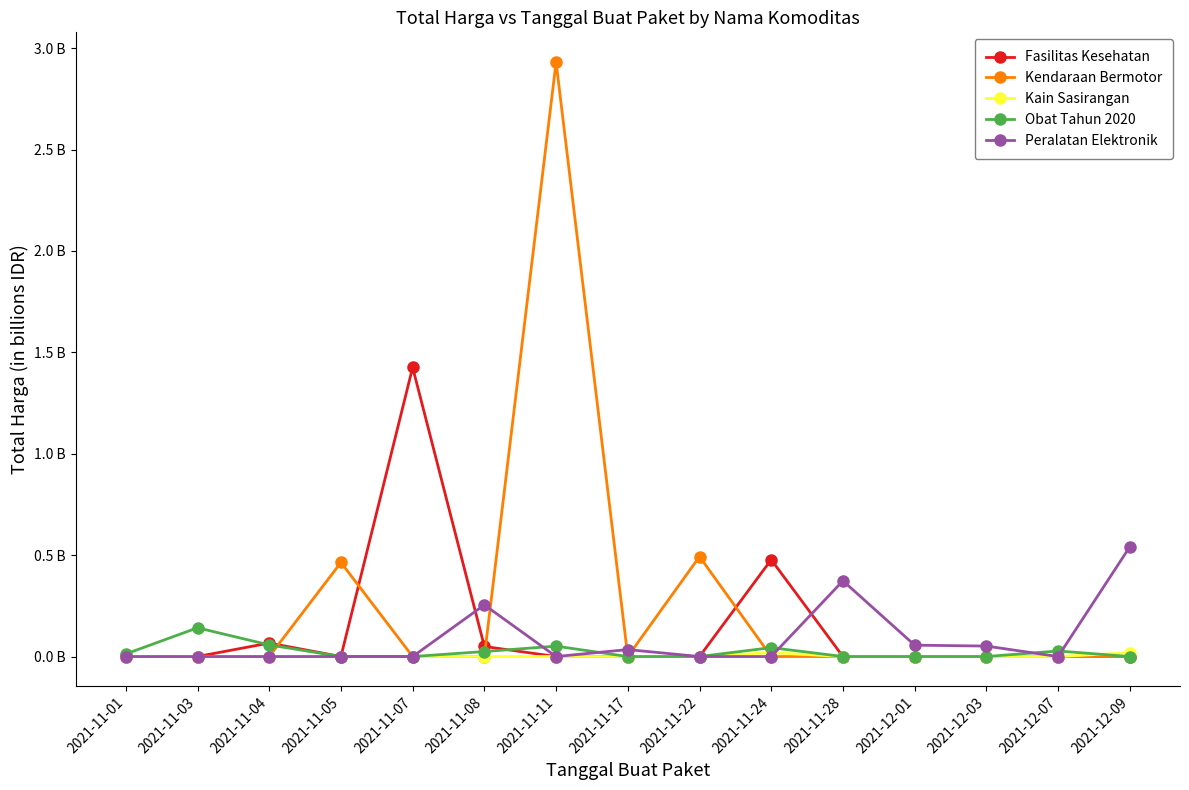

Reading left to right, extract all data points from this chart.

Fasilitas Kesehatan: 2021-11-01=0.0	2021-11-03=0.0	2021-11-04=0.1	2021-11-05=0.0	2021-11-07=1.4	2021-11-08=0.0	2021-11-11=0.0	2021-11-17=0.0	2021-11-22=0.0	2021-11-24=0.5	2021-11-28=0.0	2021-12-01=0.0	2021-12-03=0.0	2021-12-07=0.0	2021-12-09=0.0
Kendaraan Bermotor: 2021-11-01=0.0	2021-11-03=0.0	2021-11-04=0.0	2021-11-05=0.5	2021-11-07=0.0	2021-11-08=0.0	2021-11-11=2.9	2021-11-17=0.0	2021-11-22=0.5	2021-11-24=0.0	2021-11-28=0.0	2021-12-01=0.0	2021-12-03=0.0	2021-12-07=0.0	2021-12-09=0.0
Kain Sasirangan: 2021-11-01=0.0	2021-11-03=0.0	2021-11-04=0.0	2021-11-05=0.0	2021-11-07=0.0	2021-11-08=0.0	2021-11-11=0.0	2021-11-17=0.0	2021-11-22=0.0	2021-11-24=0.0	2021-11-28=0.0	2021-12-01=0.0	2021-12-03=0.0	2021-12-07=0.0	2021-12-09=0.0
Obat Tahun 2020: 2021-11-01=0.0	2021-11-03=0.1	2021-11-04=0.1	2021-11-05=0.0	2021-11-07=0.0	2021-11-08=0.0	2021-11-11=0.1	2021-11-17=0.0	2021-11-22=0.0	2021-11-24=0.0	2021-11-28=0.0	2021-12-01=0.0	2021-12-03=0.0	2021-12-07=0.0	2021-12-09=0.0
Peralatan Elektronik: 2021-11-01=0.0	2021-11-03=0.0	2021-11-04=0.0	2021-11-05=0.0	2021-11-07=0.0	2021-11-08=0.3	2021-11-11=0.0	2021-11-17=0.0	2021-11-22=0.0	2021-11-24=0.0	2021-11-28=0.4	2021-12-01=0.1	2021-12-03=0.1	2021-12-07=0.0	2021-12-09=0.5